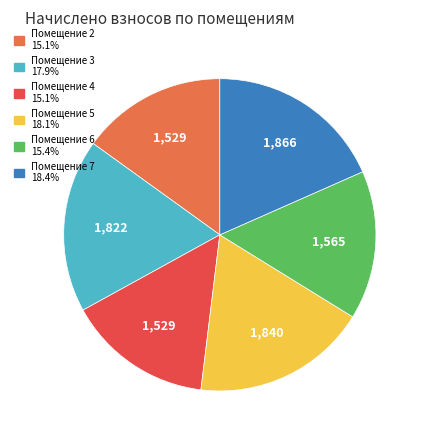

Is there any slice that represents more than half of the pie?

No